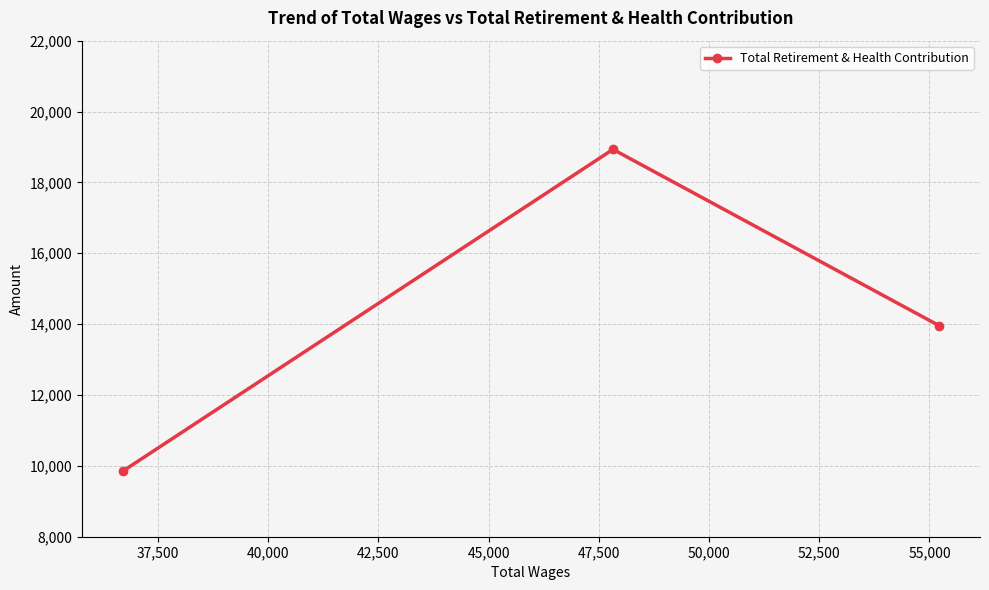

Count the number of categories in the chart.

3